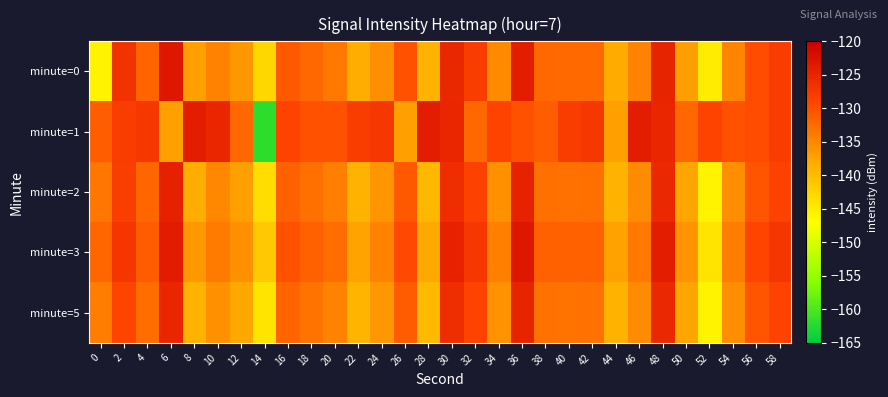

Reading left to right, transcribe all the data shown in this chart.

minute=0: 0=-145.8	2=-126.8	4=-131.8	6=-123.3	8=-137.2	10=-134.4	12=-136.5	14=-142.8	16=-131.0	18=-132.3	20=-133.6	22=-138.4	24=-135.6	26=-130.3	28=-138.9	30=-125.3	32=-128.0	34=-135.1	36=-124.0	38=-132.3	40=-132.4	42=-132.4	44=-138.2	46=-134.6	48=-124.8	50=-136.9	52=-145.0	54=-134.8	56=-129.8	58=-128.1
minute=1: 0=-131.4	2=-127.9	4=-127.4	6=-137.1	8=-123.9	10=-125.1	12=-132.2	14=-161.9	16=-128.8	18=-130.3	20=-130.3	22=-127.9	24=-127.4	26=-137.1	28=-123.9	30=-125.1	32=-132.2	34=-128.8	36=-130.3	38=-131.4	40=-127.9	42=-127.4	44=-137.1	46=-123.9	48=-125.1	50=-132.2	52=-128.8	54=-130.3	56=-129.8	58=-128.1
minute=2: 0=-133.5	2=-128.2	4=-132.1	6=-124.5	8=-138.3	10=-135.1	12=-137.2	14=-143.5	16=-131.6	18=-133.0	20=-134.3	22=-139.1	24=-136.3	26=-131.0	28=-139.5	30=-126.0	32=-128.7	34=-135.8	36=-124.7	38=-133.0	40=-133.1	42=-133.0	44=-138.9	46=-135.3	48=-125.5	50=-137.6	52=-145.7	54=-135.5	56=-130.4	58=-128.7
minute=3: 0=-132.1	2=-127.3	4=-131.2	6=-123.8	8=-136.5	10=-134.0	12=-135.7	14=-141.2	16=-130.3	18=-131.7	20=-132.6	22=-137.5	24=-134.7	26=-129.4	28=-137.9	30=-124.6	32=-127.4	34=-134.3	36=-123.2	38=-131.5	40=-131.6	42=-131.5	44=-137.3	46=-133.8	48=-124.1	50=-136.1	52=-144.2	54=-134.1	56=-129.0	58=-127.3
minute=5: 0=-134.2	2=-129.1	4=-132.8	6=-125.1	8=-138.9	10=-135.8	12=-137.9	14=-144.1	16=-131.9	18=-133.3	20=-134.6	22=-139.2	24=-136.4	26=-131.1	28=-139.6	30=-126.1	32=-128.8	34=-135.9	36=-124.8	38=-133.1	40=-133.2	42=-133.1	44=-139.0	46=-135.4	48=-125.6	50=-137.7	52=-145.8	54=-135.6	56=-130.5	58=-128.8